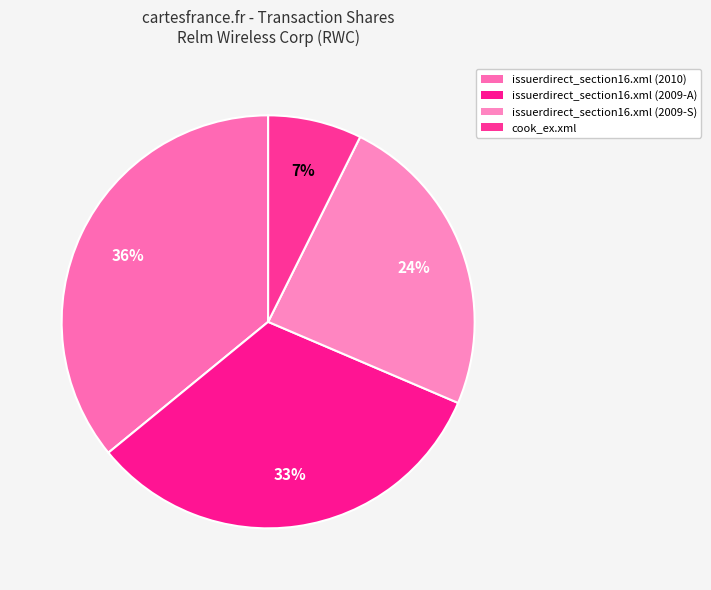

Rank the categories by value from highest to lowest.

issuerdirect_section16.xml (2010), issuerdirect_section16.xml (2009-A), issuerdirect_section16.xml (2009-S), cook_ex.xml